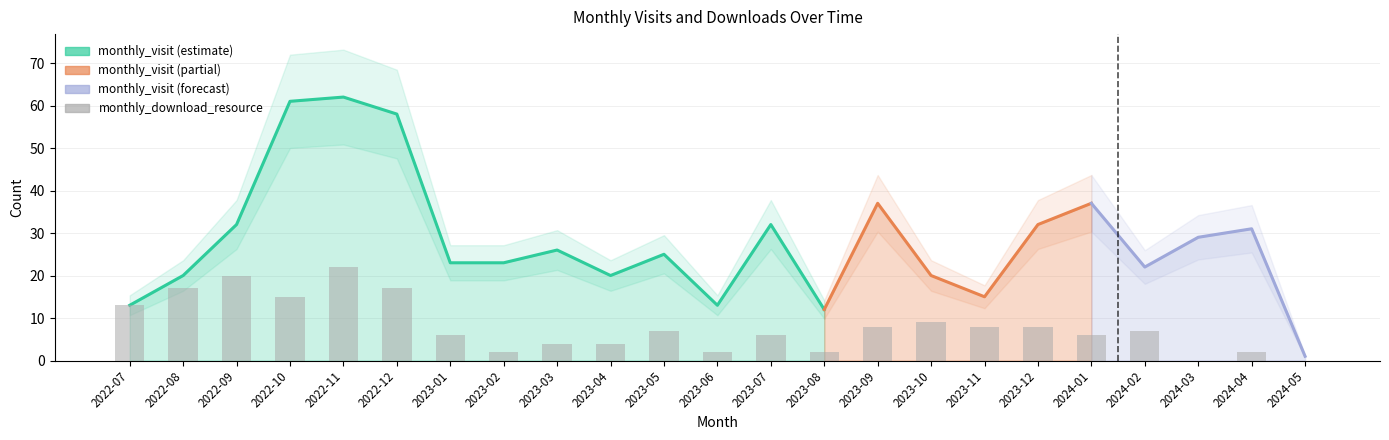

List the labels in order of value, largest first.

2022-11, 2022-09, 2022-08, 2022-12, 2022-10, 2022-07, 2023-10, 2023-09, 2023-11, 2023-12, 2023-05, 2024-02, 2023-01, 2023-07, 2024-01, 2023-03, 2023-04, 2023-02, 2023-06, 2023-08, 2024-04, 2024-03, 2024-05